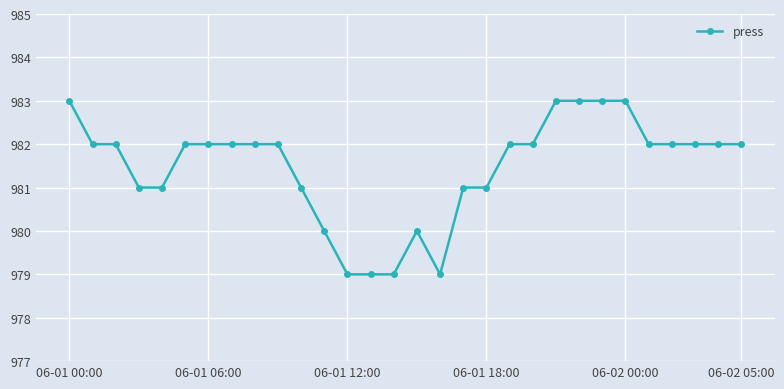

What is the value of the 18th point from the left?

981